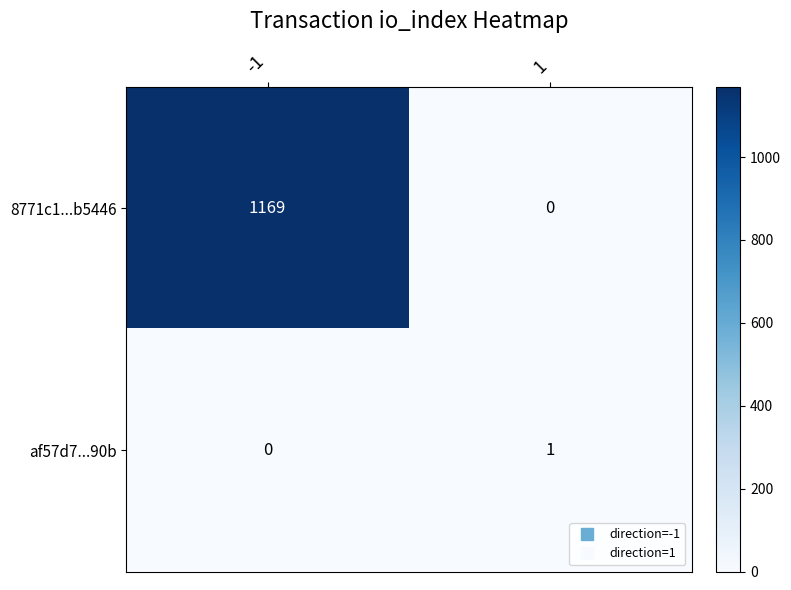

Rank the series by their maximum value, from highest to lowest.

8771c1...b5446, af57d7...90b